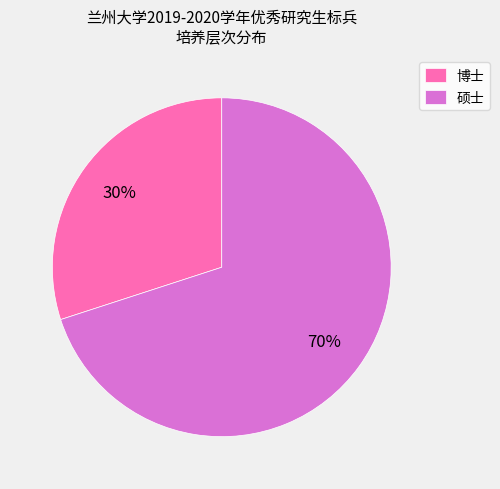

To the nearest percent, what portion does 硕士 represent?

70%